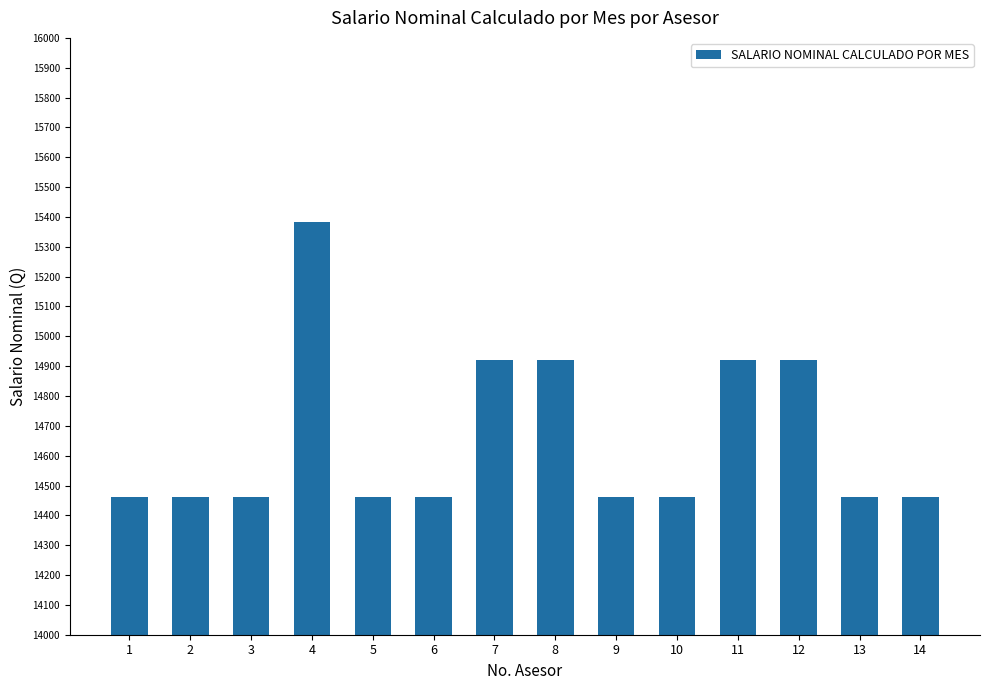

What is the value of the 13th bar from the left?

14460